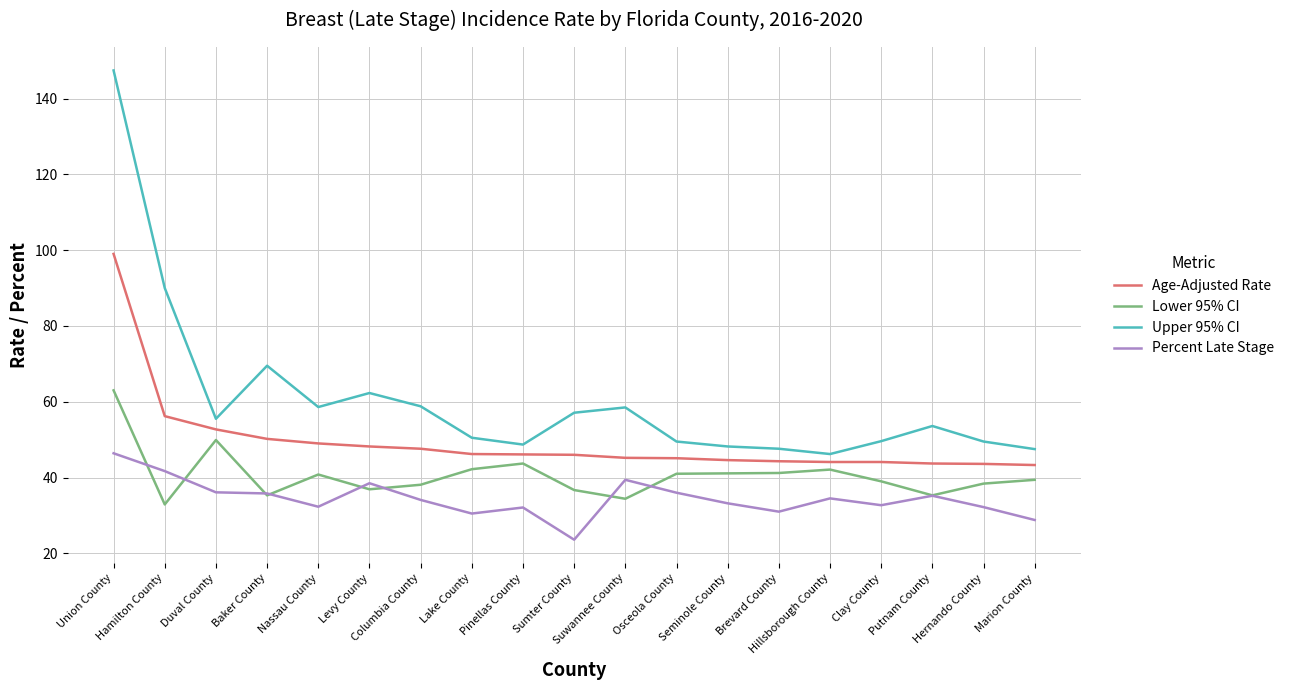

Which series has the largest range (max minus min)?

Upper 95% CI